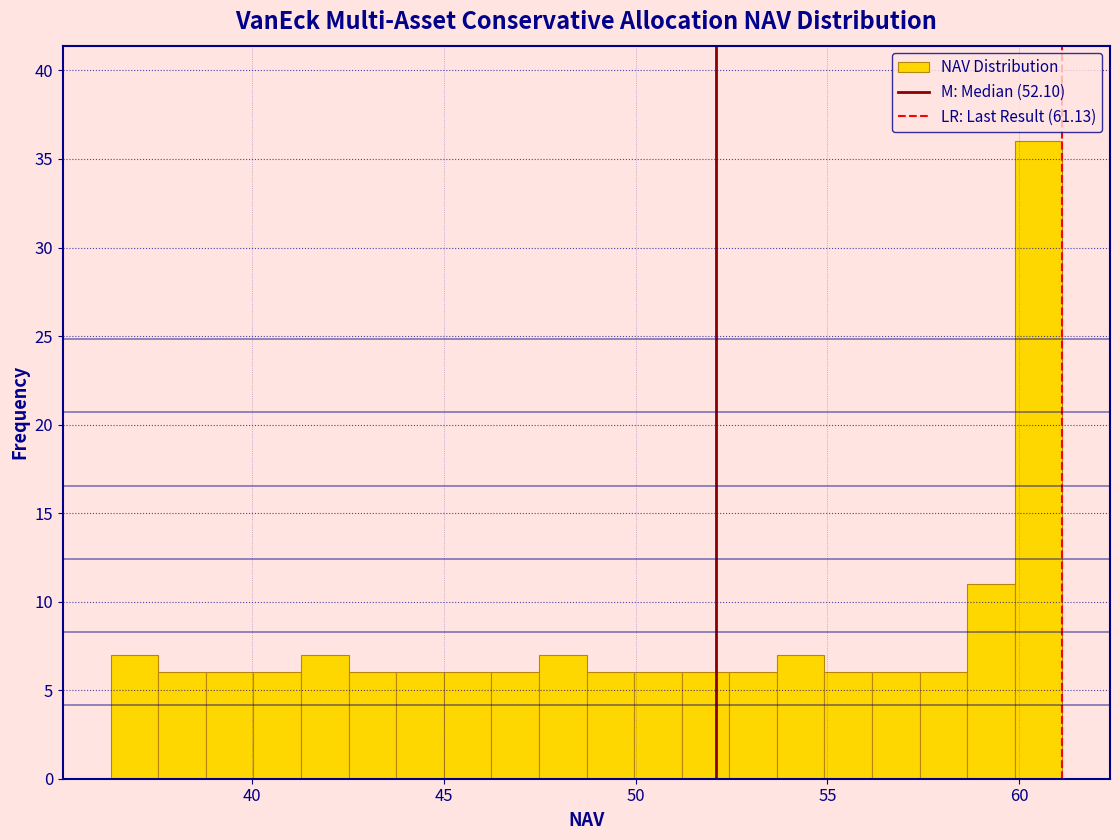

Read against the x-axis, roughly where is the centre of the tallest bar?

60.5